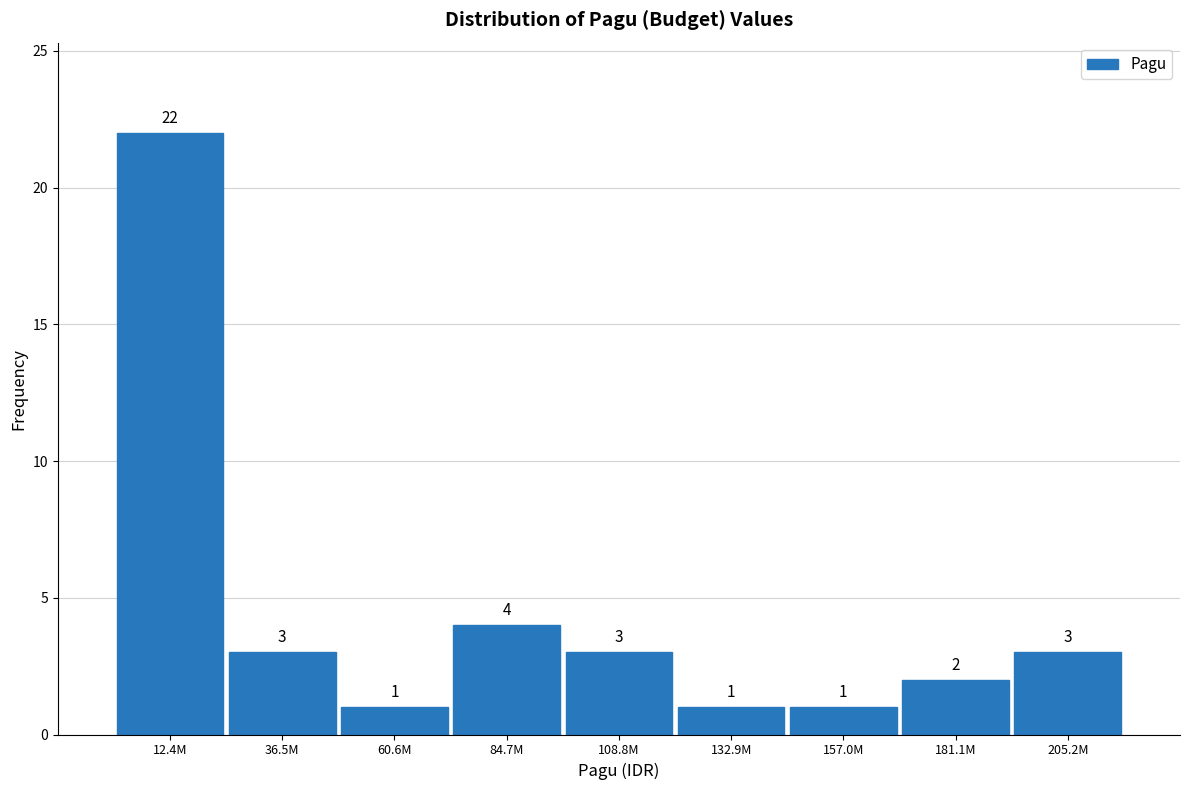

Reading left to right, extract all data points from this chart.

12.4M=22	36.5M=3	60.6M=1	84.7M=4	108.8M=3	132.9M=1	157.0M=1	181.1M=2	205.2M=3